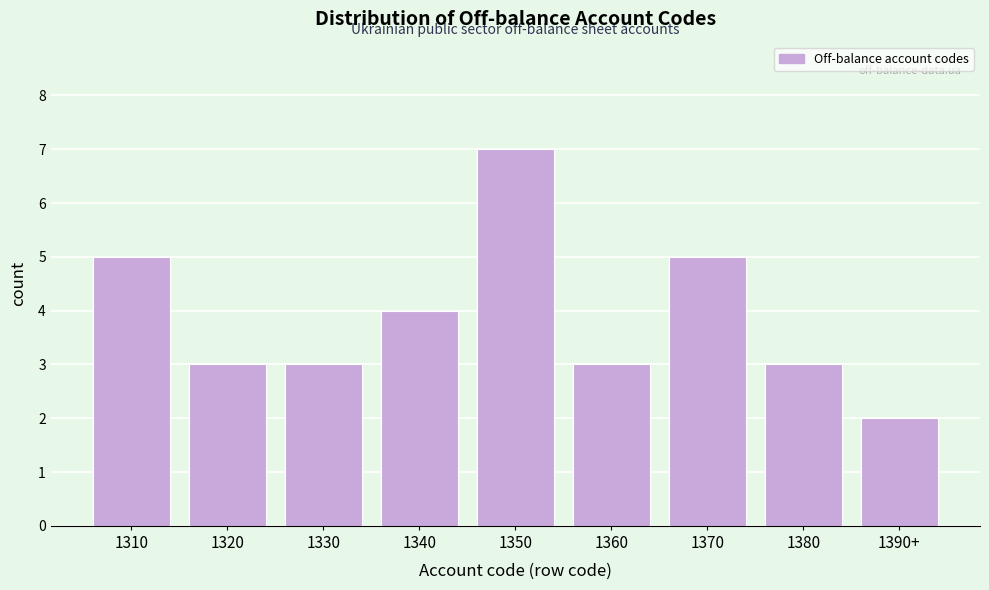

Reading right to left, what are all the values shown in this chart?

1390+=2	1380=3	1370=5	1360=3	1350=7	1340=4	1330=3	1320=3	1310=5